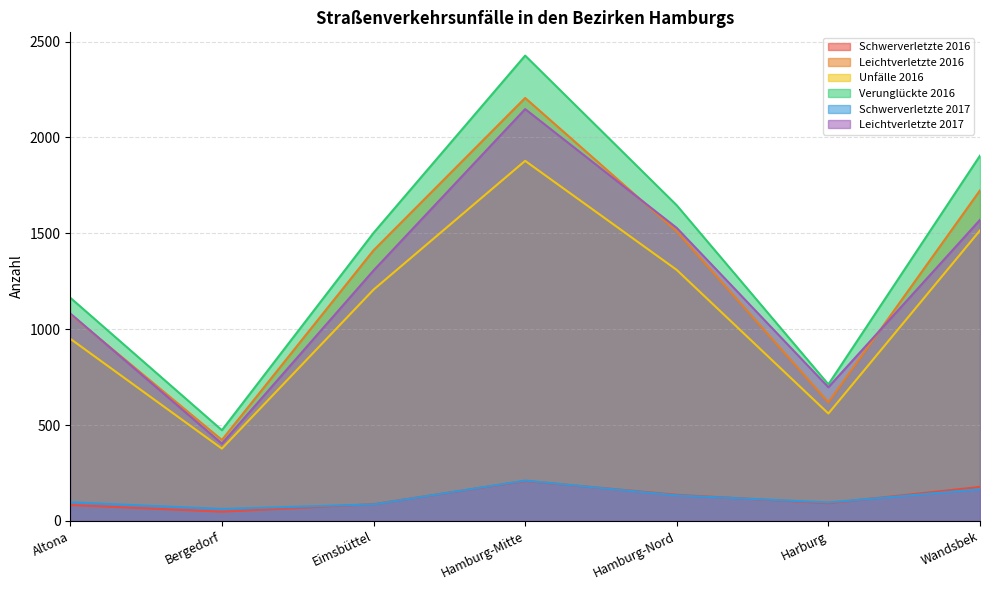

What is the lowest value of the Leichtverletzte 2016 series?

422